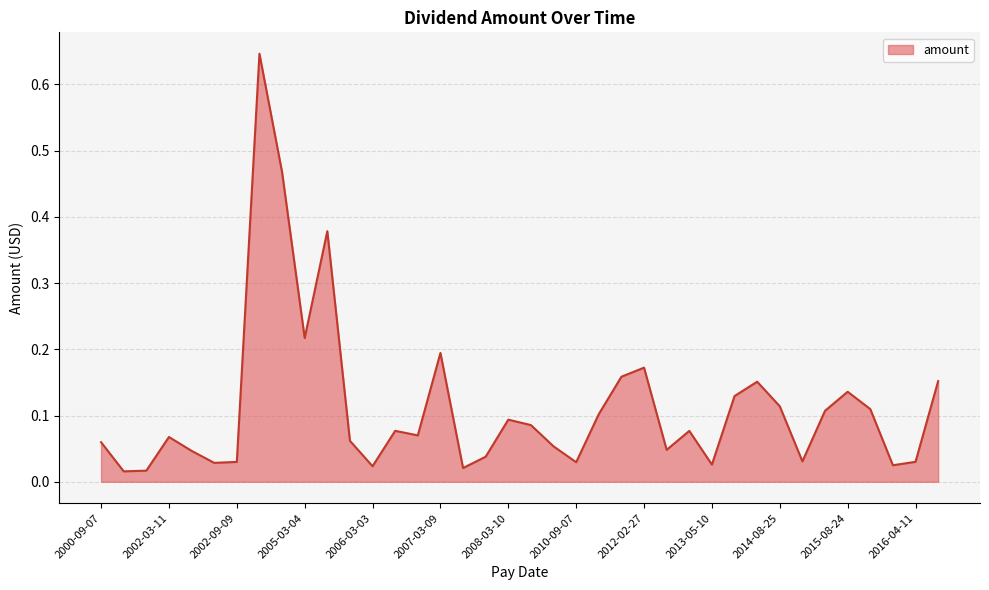

Where is the first local maximum?

2002-03-11